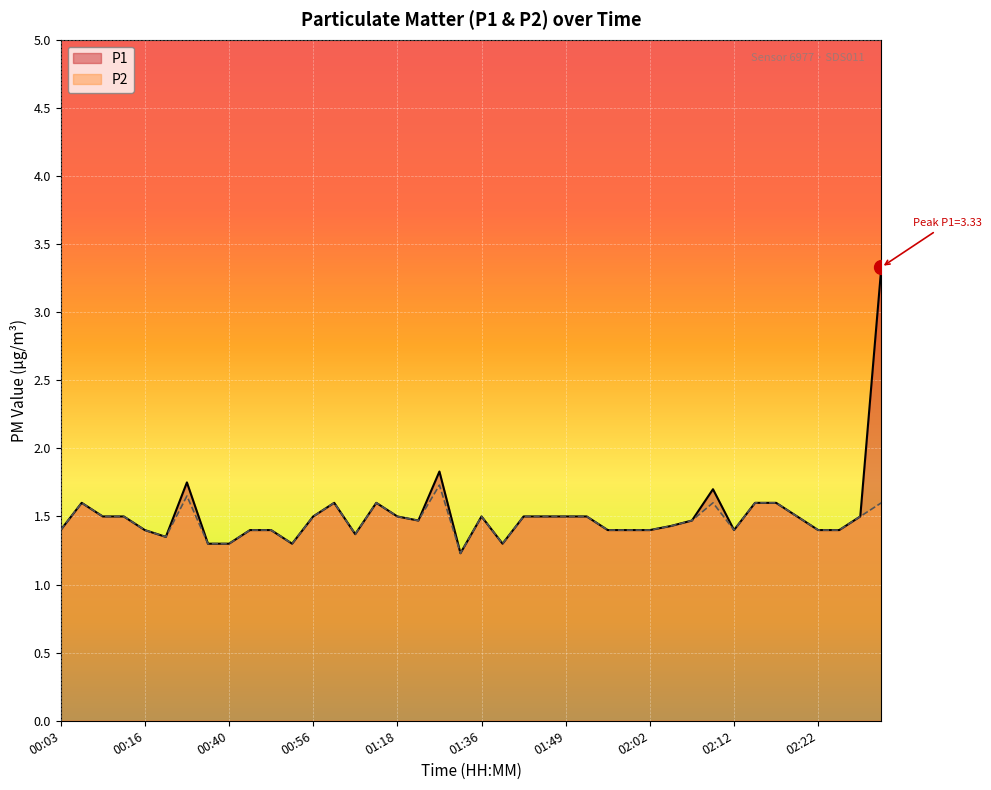

Reading left to right, what are all the values shown in this chart?

P1: 1.4	1.6	1.5	1.5	1.4	1.4	1.8	1.3	1.3	1.4	1.4	1.3	1.5	1.6	1.4	1.6	1.5	1.5	1.8	1.2	1.5	1.3	1.5	1.5	1.5	1.5	1.4	1.4	1.4	1.4	1.5	1.7	1.4	1.6	1.6	1.5	1.4	1.4	1.5	3.3
P2: 1.4	1.6	1.5	1.5	1.4	1.4	1.6	1.3	1.3	1.4	1.4	1.3	1.5	1.6	1.4	1.6	1.5	1.5	1.7	1.2	1.5	1.3	1.5	1.5	1.5	1.5	1.4	1.4	1.4	1.4	1.5	1.6	1.4	1.6	1.6	1.5	1.4	1.4	1.5	1.6